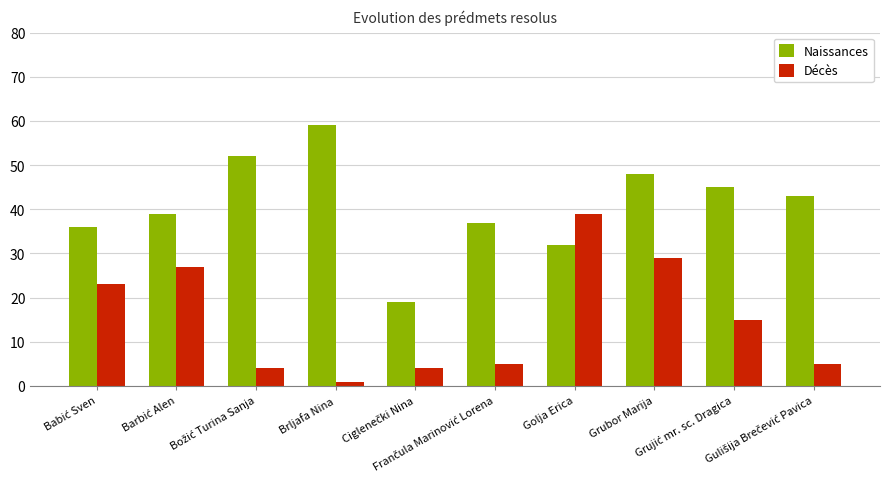

At which category is the sum across all series the highest?

Grubor Marija